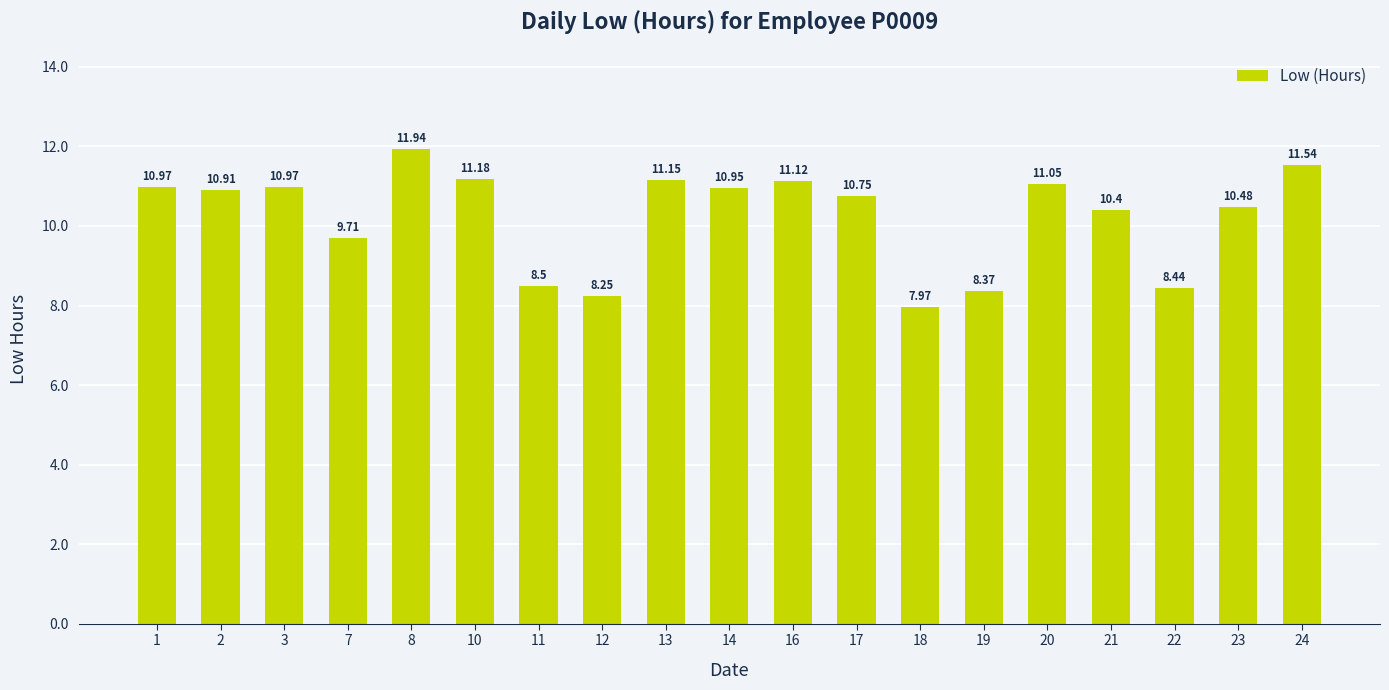

Count the number of values greater than 10.

13